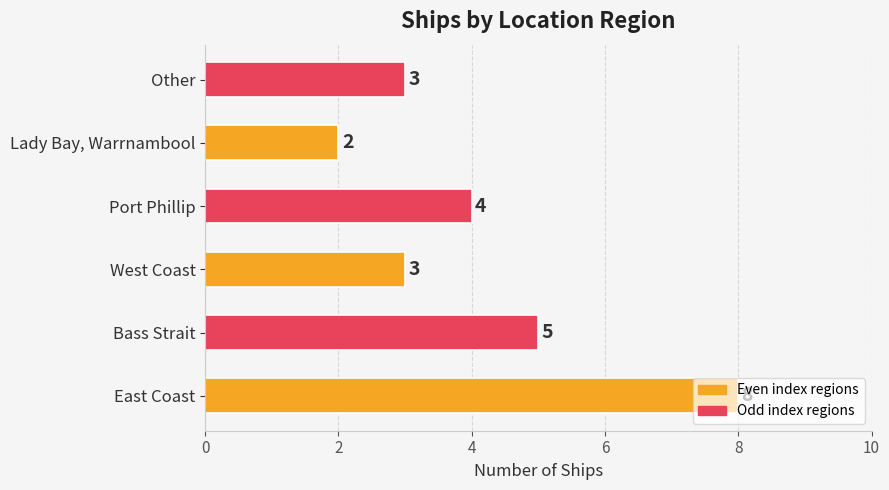

Read the value at West Coast.

3